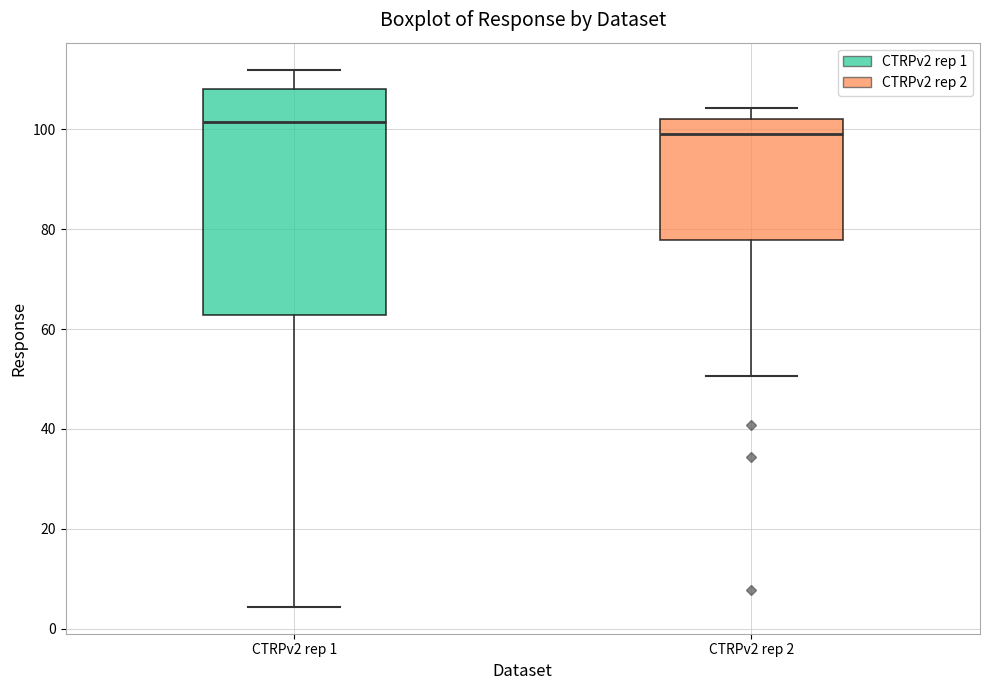

Reading left to right, read every box against the y-axis: the position of its median line, the range the box covers, and the ends of its whiskers. The values are not printed on the chart, so give them approximately, as read against the axis.

CTRPv2 rep 1: median 102, box 62 to 108, whiskers 4 to 112
CTRPv2 rep 2: median 100, box 78 to 102, whiskers 50 to 104